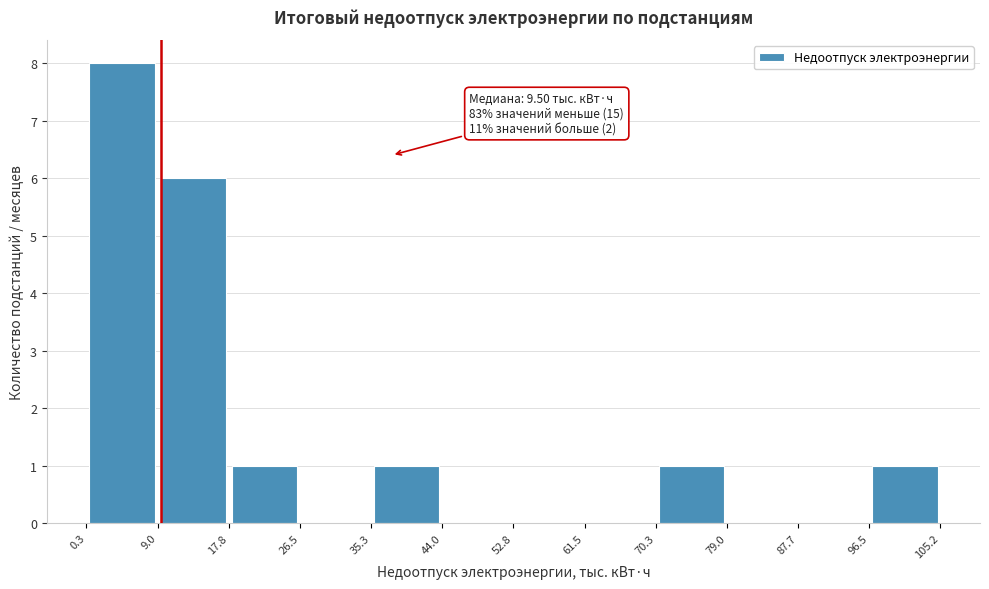

Over which range of the x-axis is the bar tallest?

0.3 to 9.0